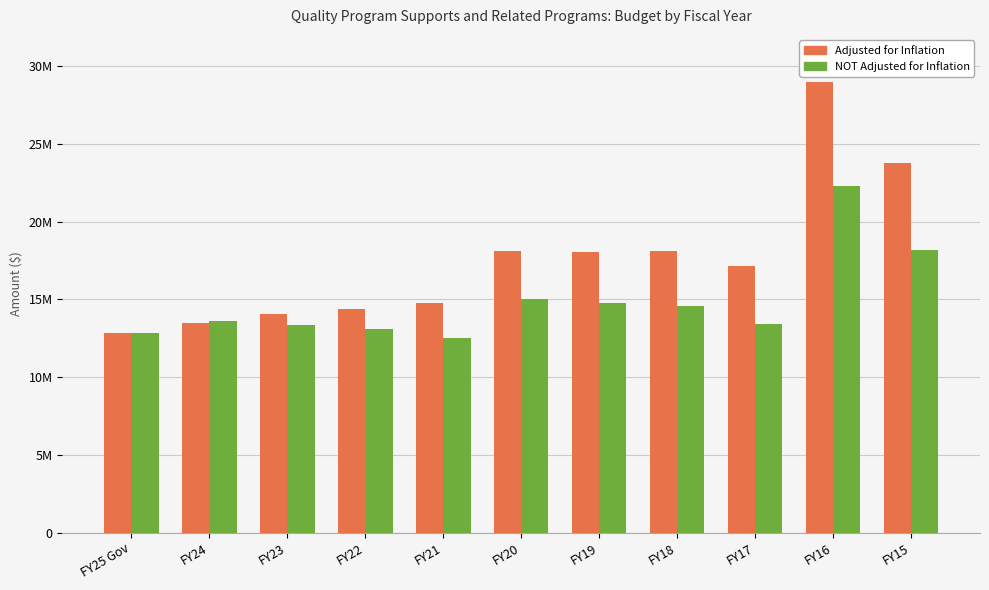

Are the bars horizontal?

No